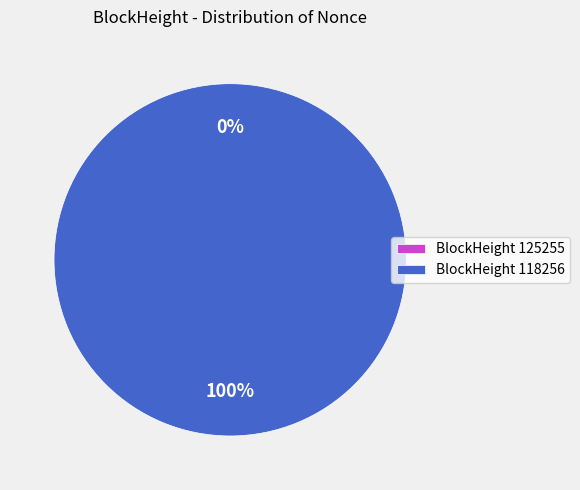

Count the number of slices in the pie.

2